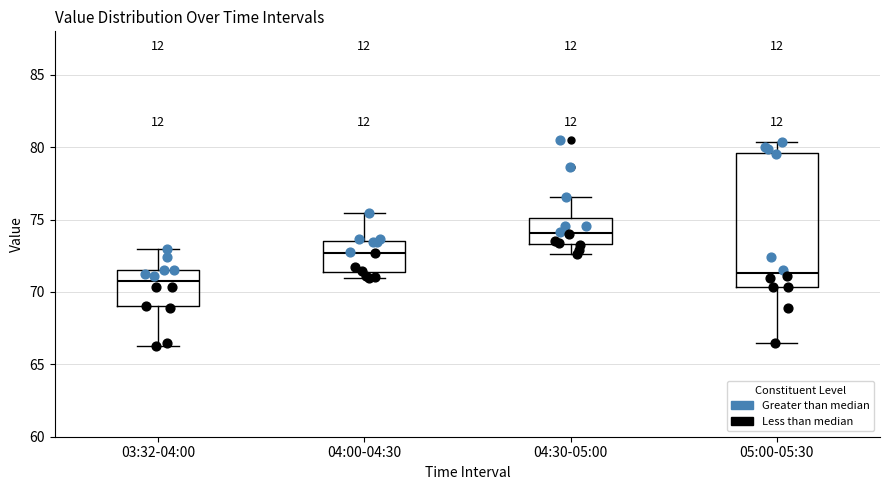

Comparing the boxes themselves (not the whiskers), which one is the tallest?

05:00-05:30